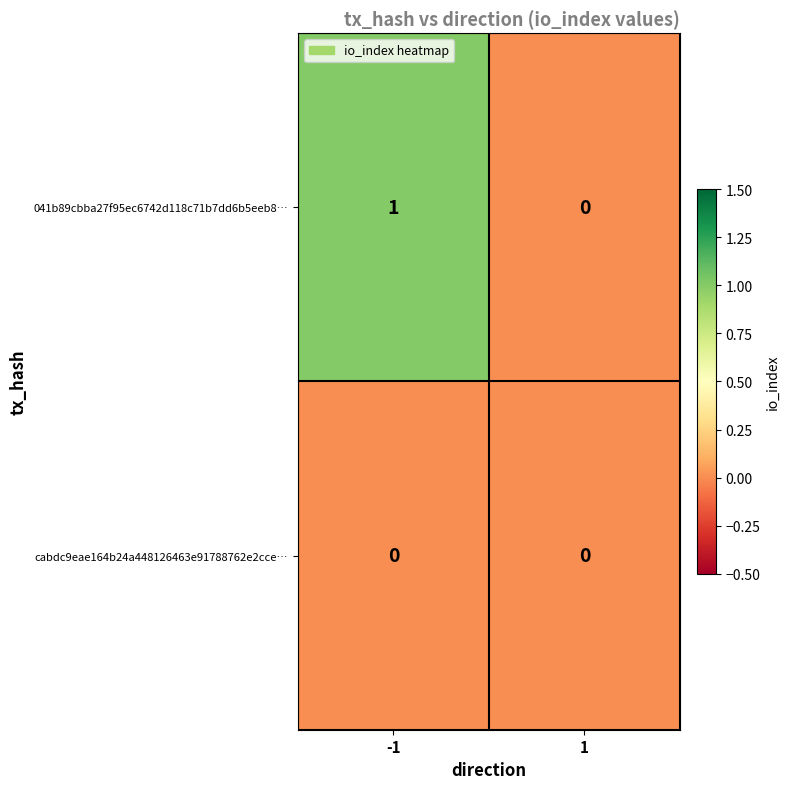

List the series in order of their overall mean, lowest first.

cabdc9eae164b24a448126463e91788762e2cce…, 041b89cbba27f95ec6742d118c71b7dd6b5eeb8…